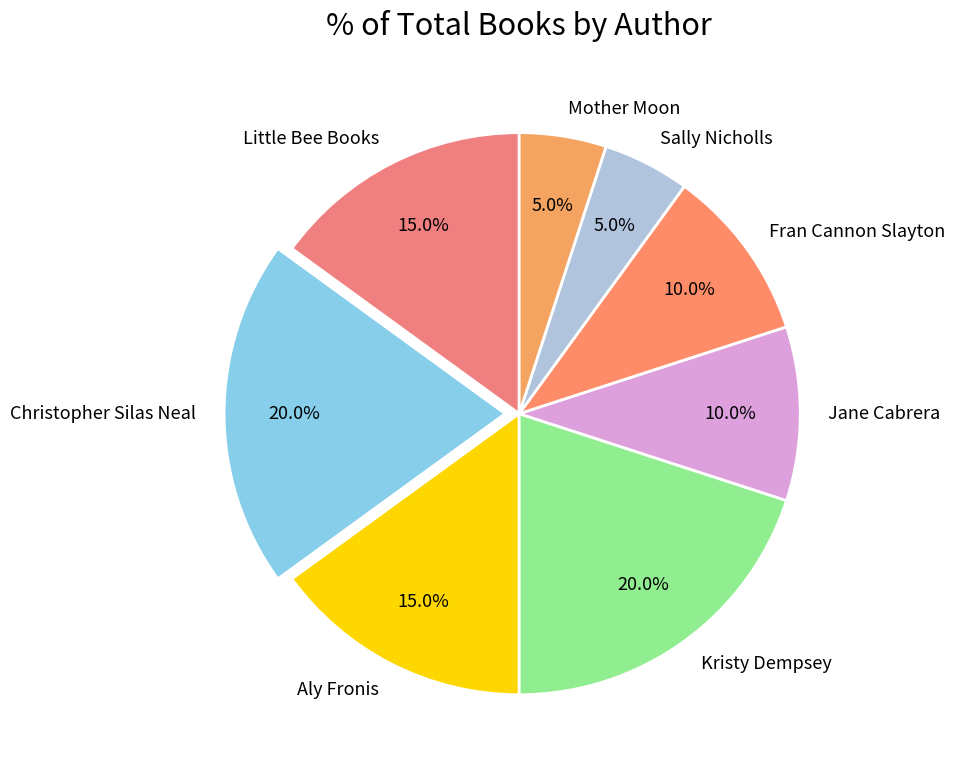

Count the number of slices in the pie.

8